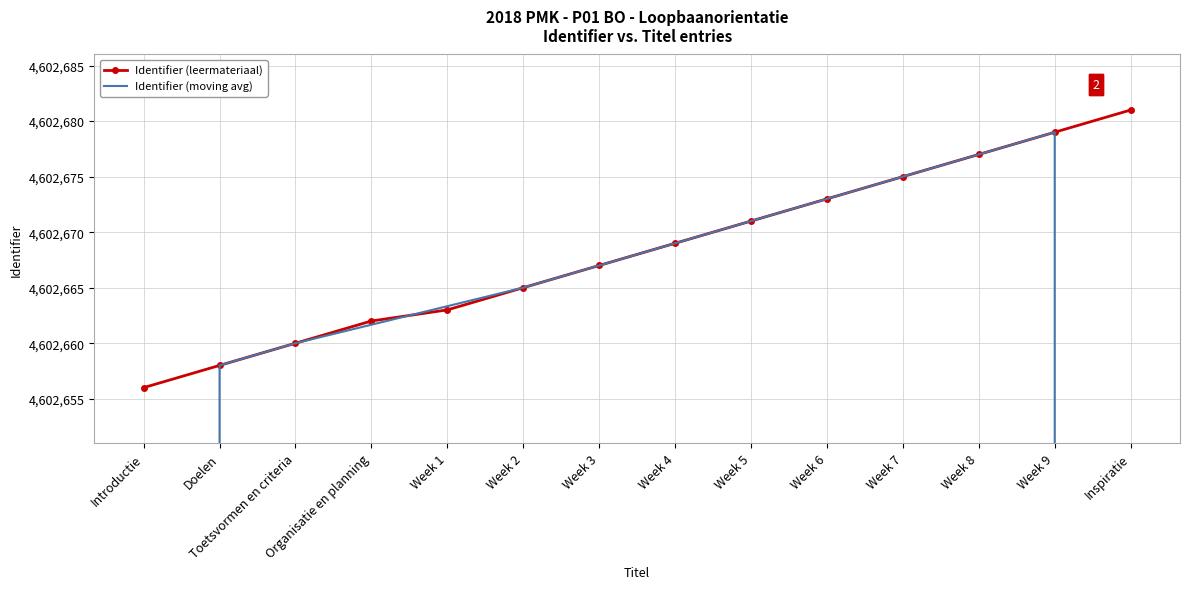

What is the difference between the second highest and minimum values in the Identifier (moving avg) series?

1534239.0